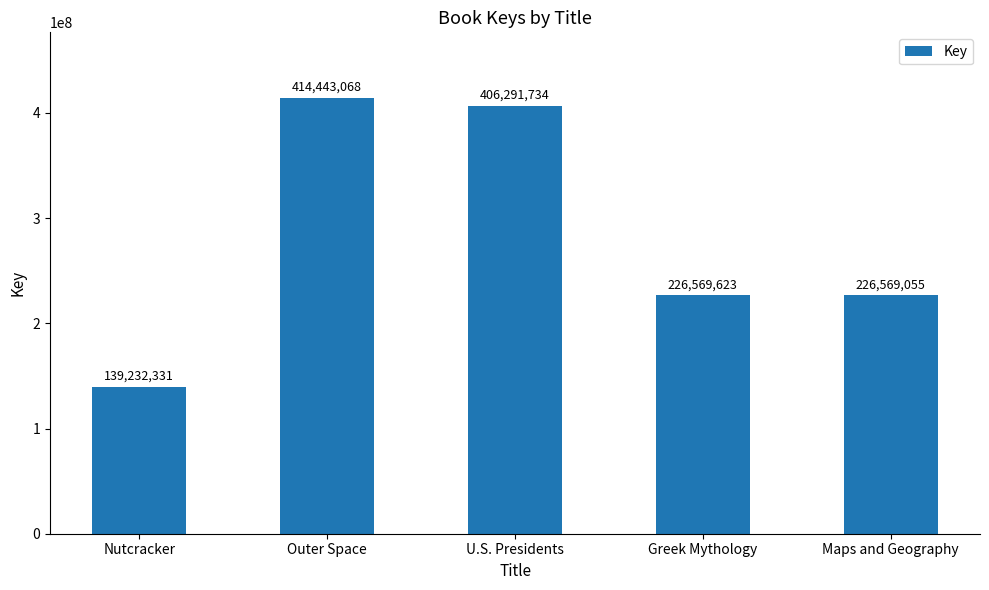

What is the label of the 1st bar from the right?

Maps and Geography